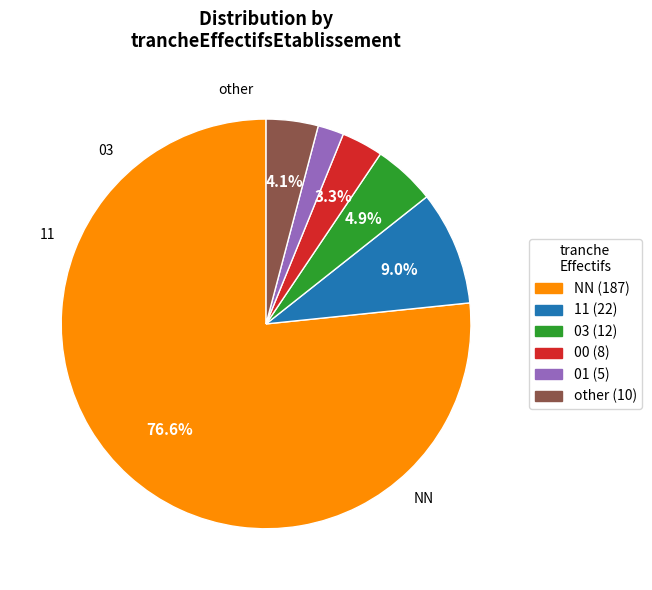

How many segments does this pie chart have?

6